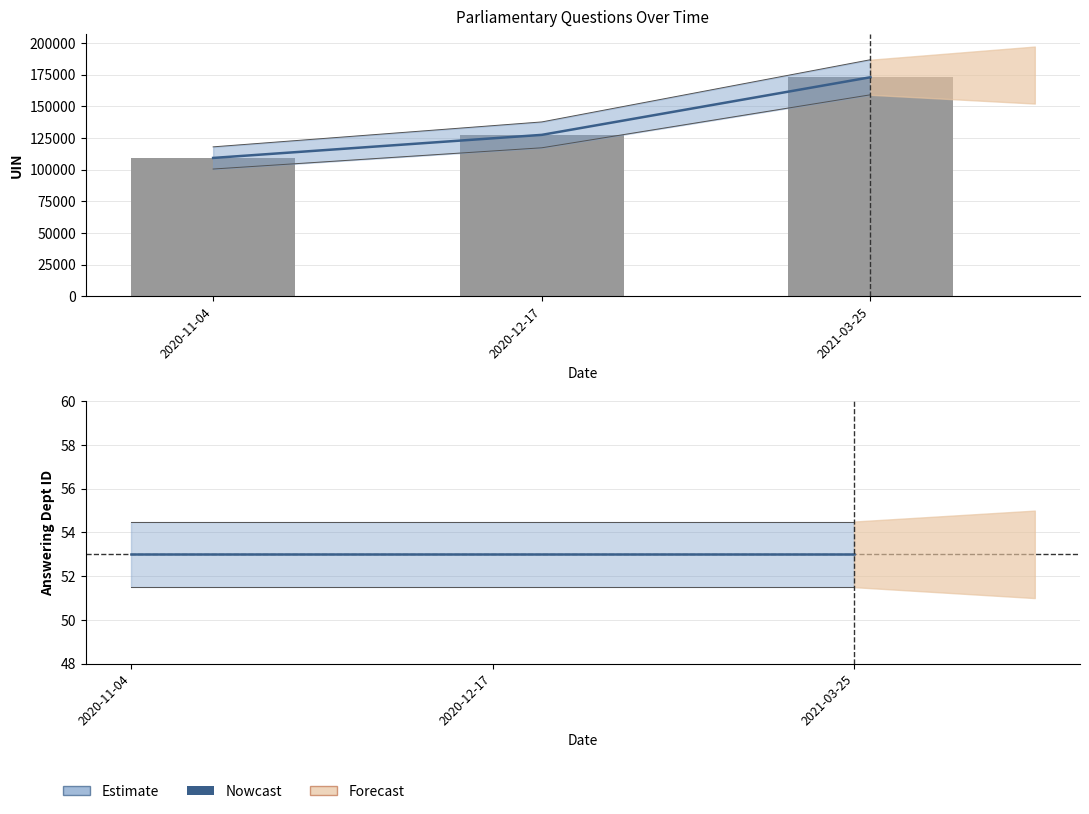

Are the bars horizontal?

No